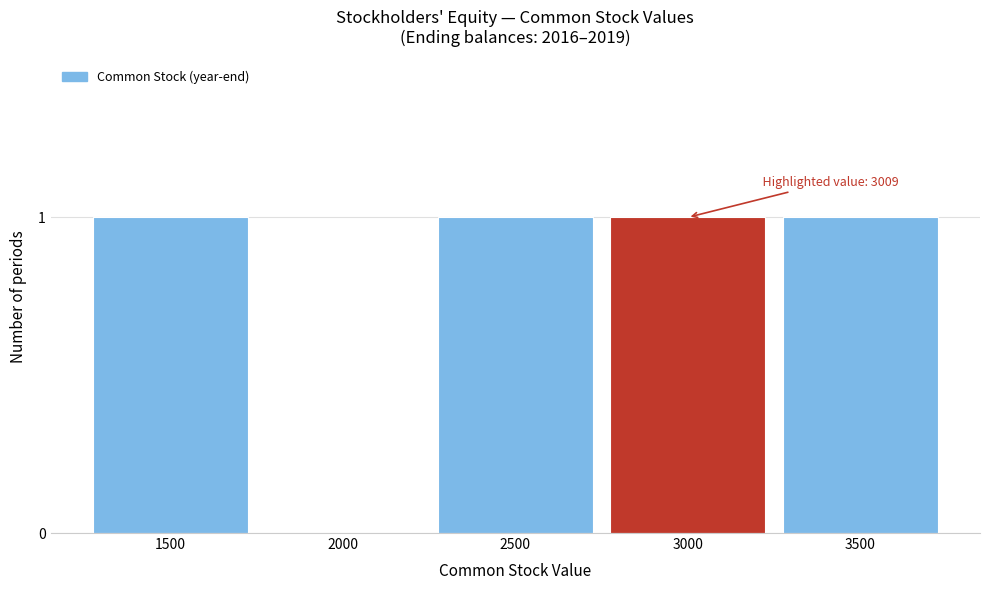

Reading right to left, list all the values displayed in this chart.

3500=1	3000=1	2500=1	2000=0	1500=1